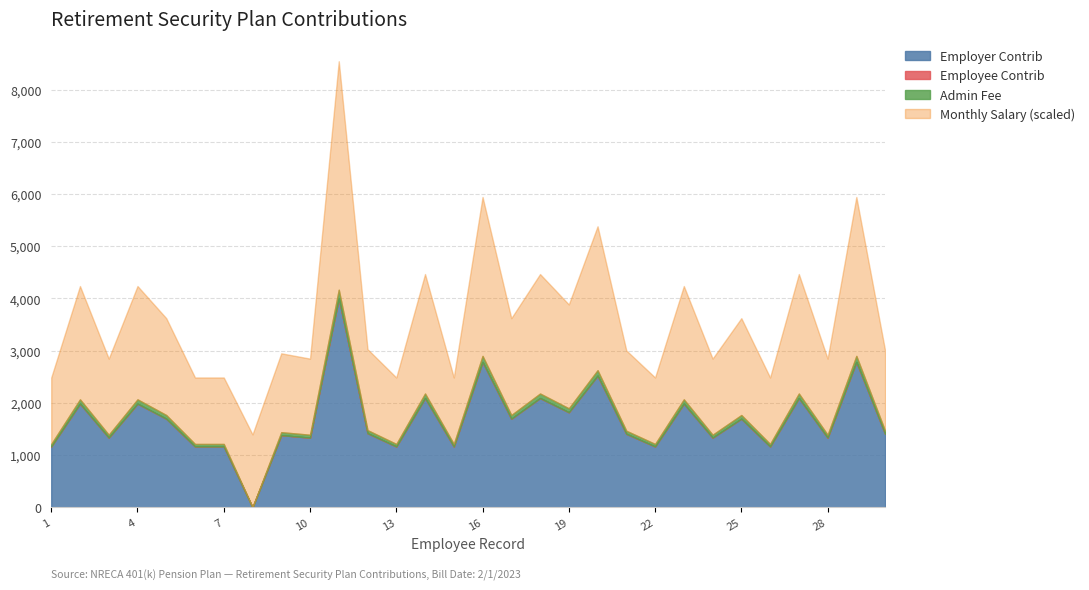

The Employer Contrib series shows 1696.0 at 25. True or false?

True